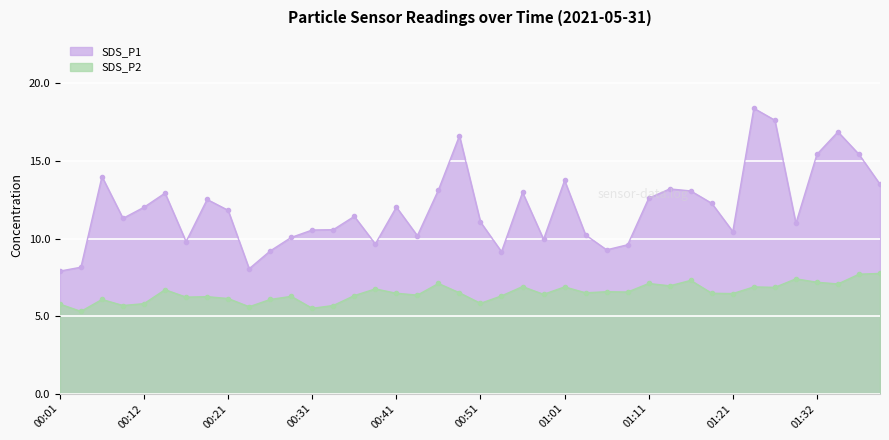

What is the label of the 2nd point from the left?

00:04